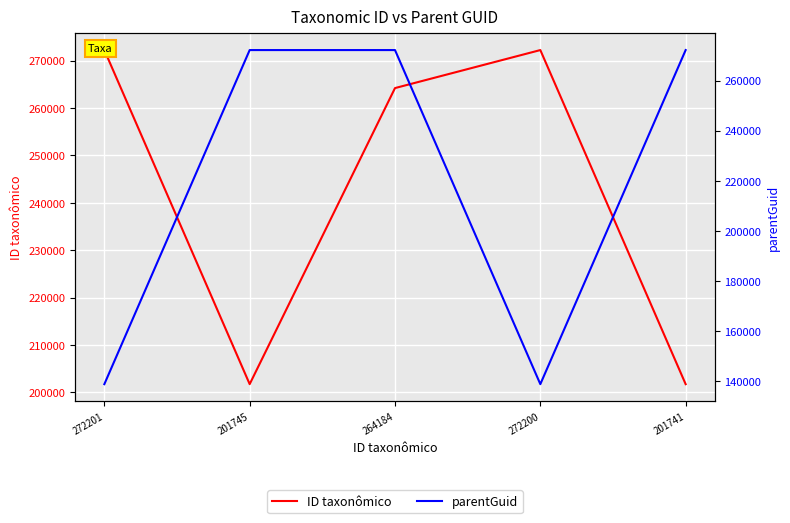

Reading left to right, transcribe all the data shown in this chart.

ID taxonômico: 272201=272201	201745=201745	264184=264184	272200=272200	201741=201741
parentGuid: 272201=138824	201745=272200	264184=272201	272200=138824	201741=272200